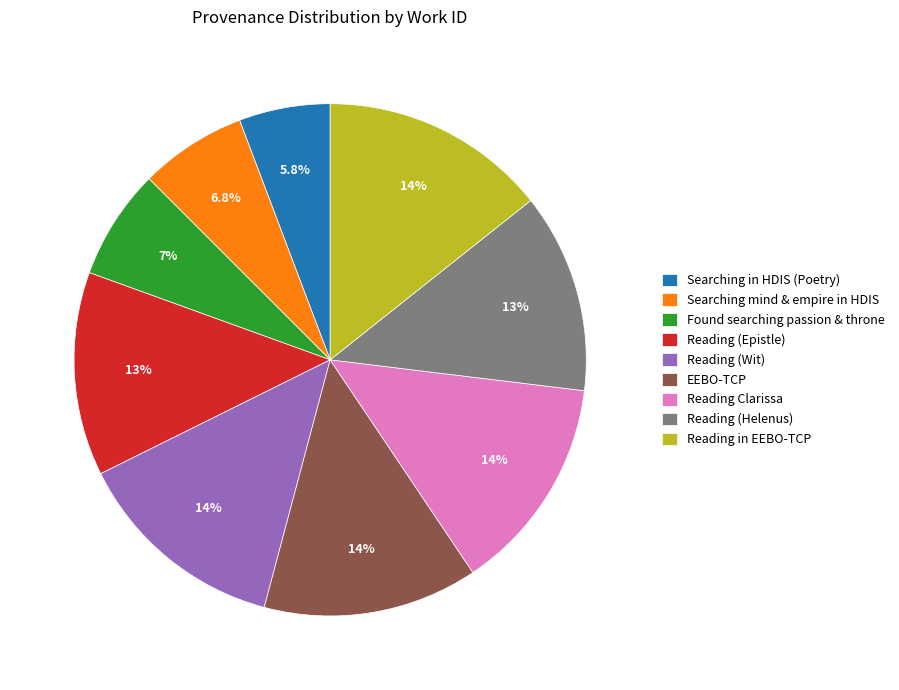

The EEBO-TCP slice represents 14% of the pie. True or false?

True